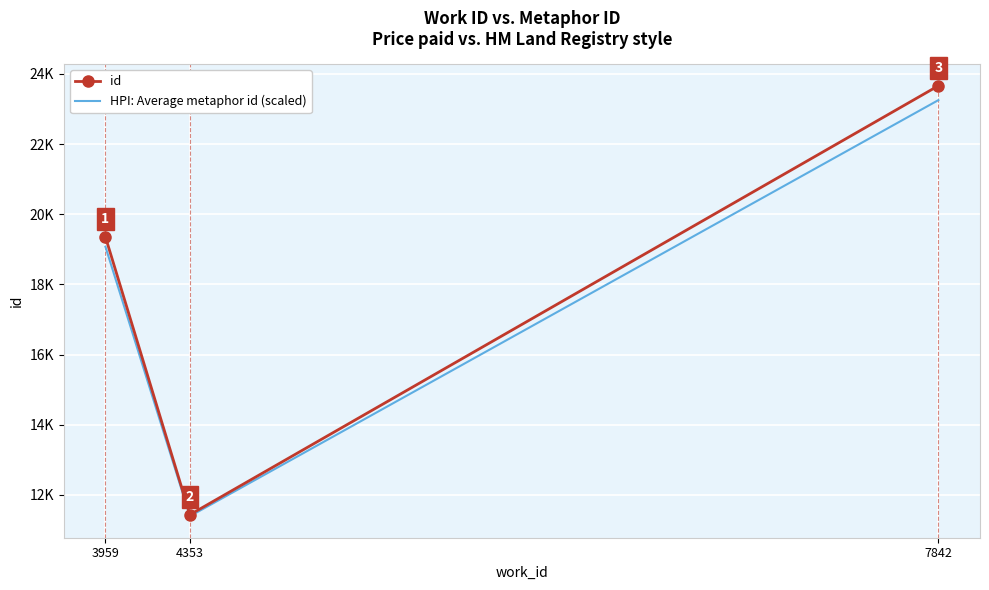

Which series has the largest total across all categories?

id